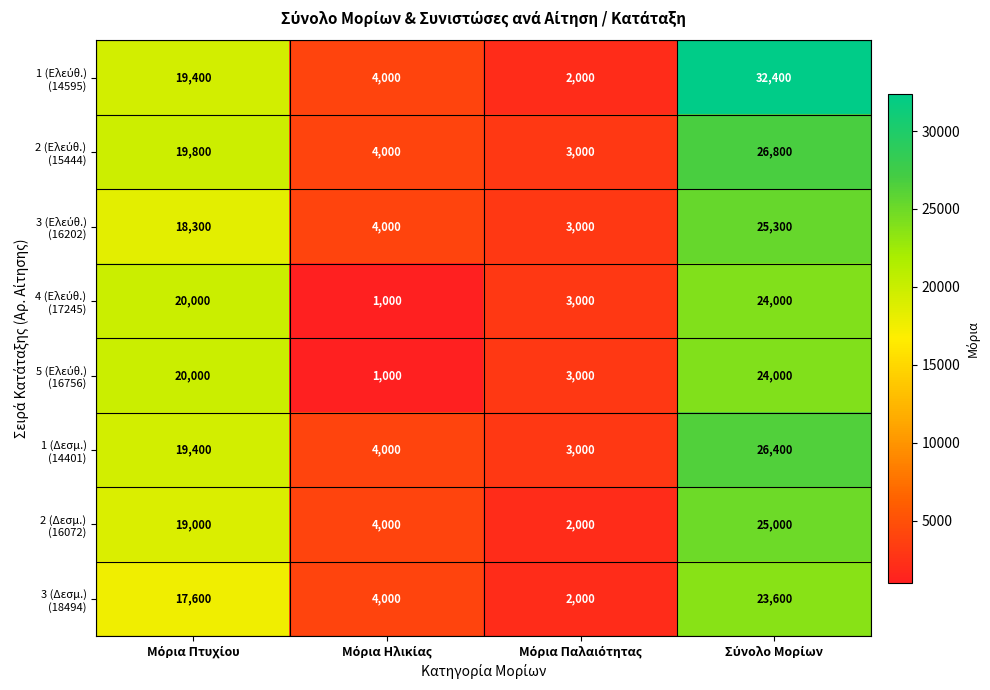

What is the minimum value shown in the chart?

1000